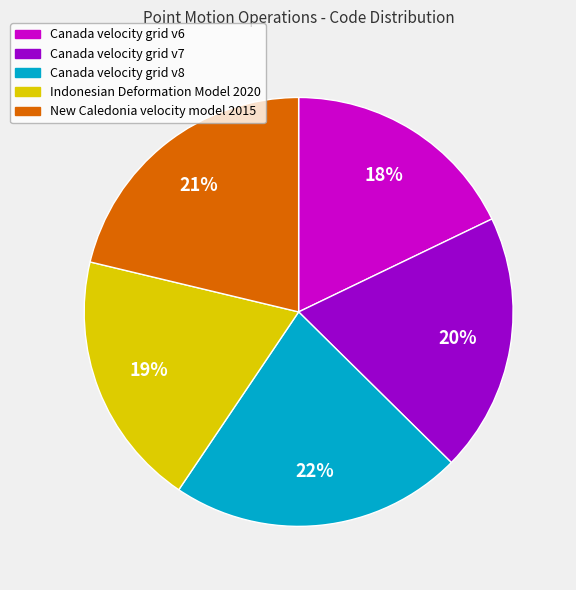

To the nearest percent, what portion does Canada velocity grid v8 represent?

22%